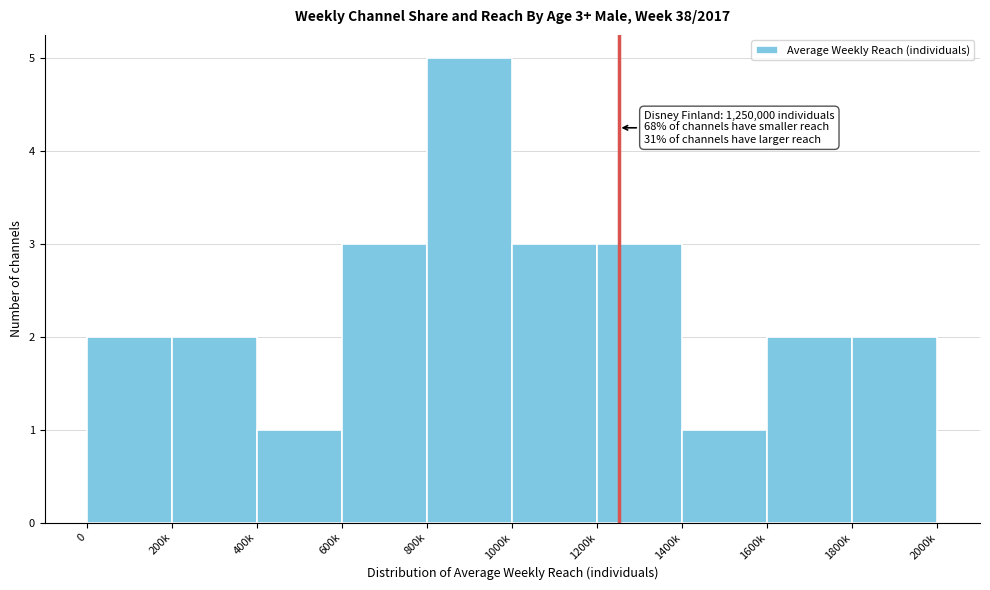

Reading left to right, list all the values displayed in this chart.

0=2	200k=2	400k=1	600k=3	800k=5	1000k=3	1200k=3	1400k=1	1600k=2	1800k=2